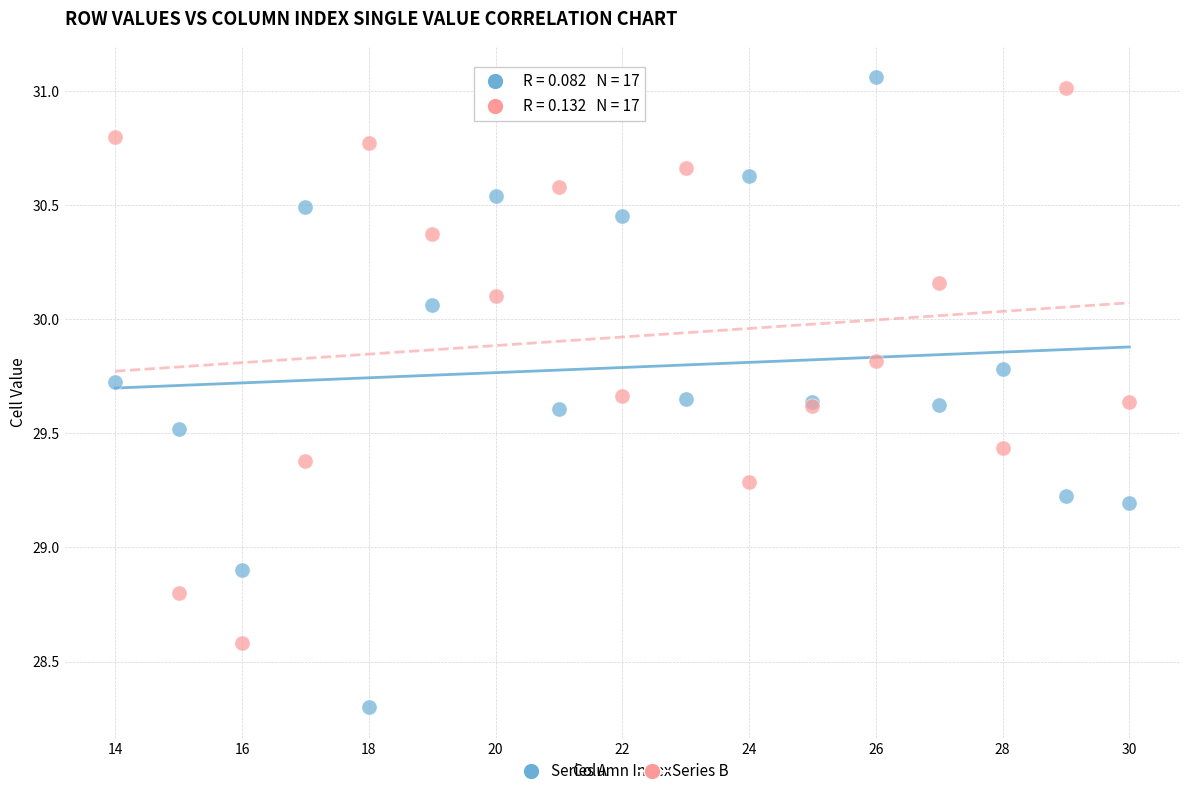

Which series contains the lowest Y value?

Series A